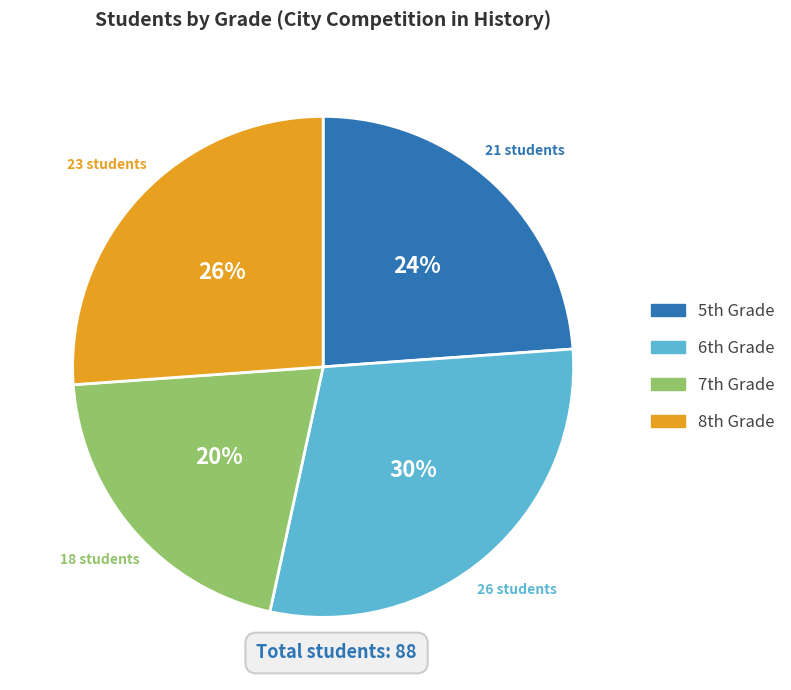

Is there a majority slice in this chart?

No